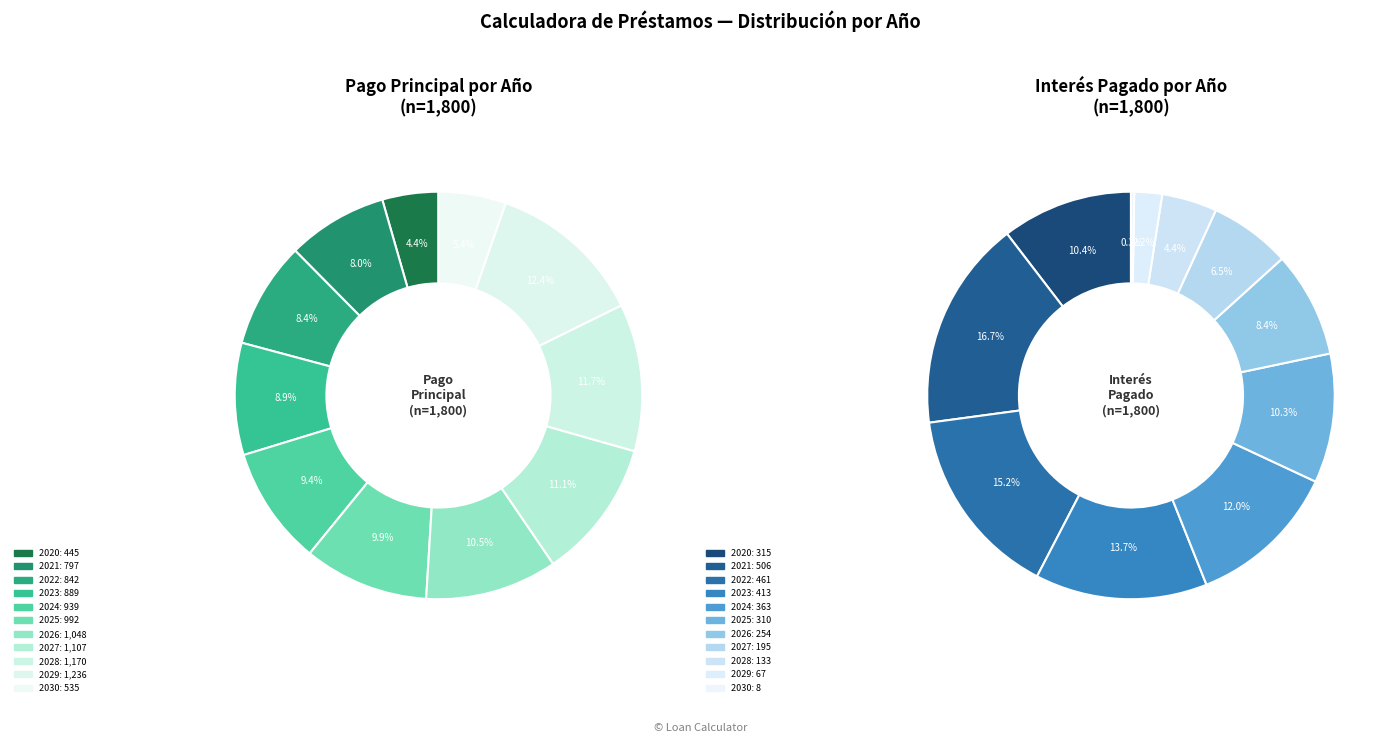

Which slice is the smallest?

2020